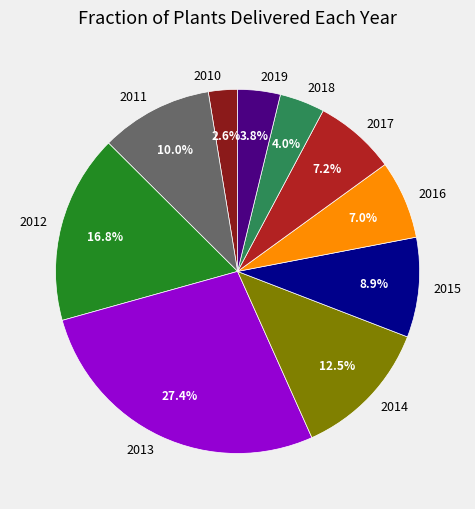

Does 2018 represent more than half of the total?

No